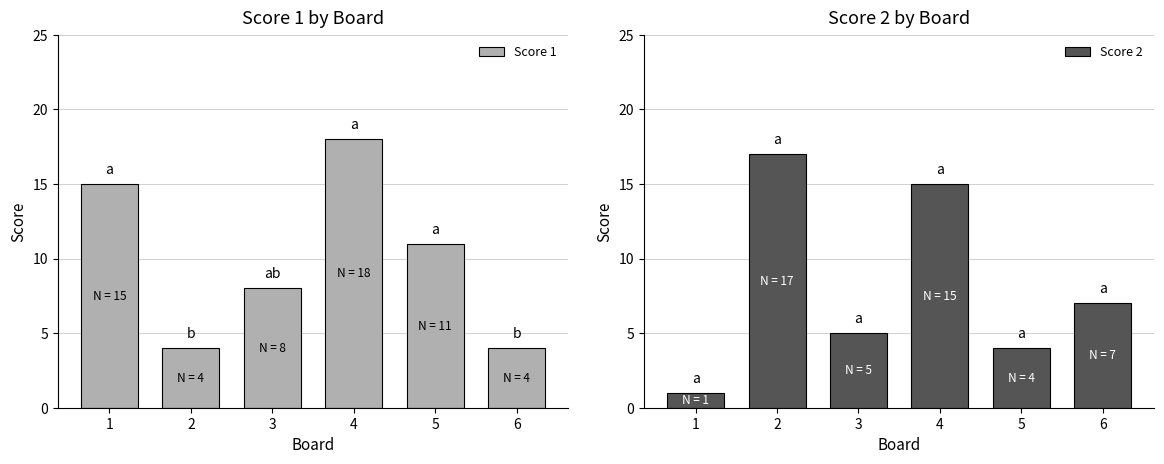

List the series in order of their overall mean, lowest first.

Score 2, Score 1